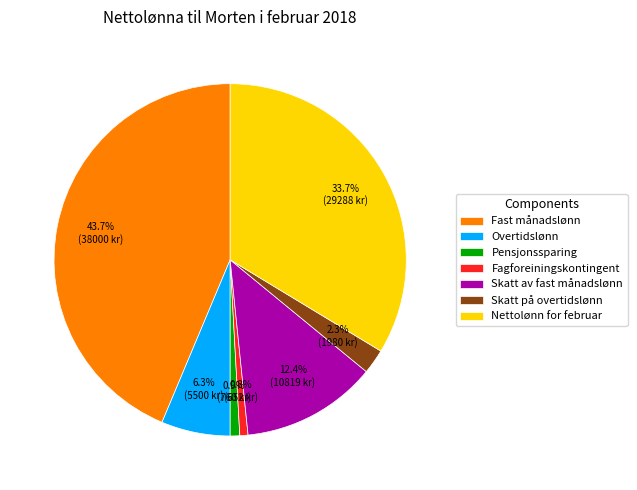

To the nearest percent, what is the average slice percentage?

14%